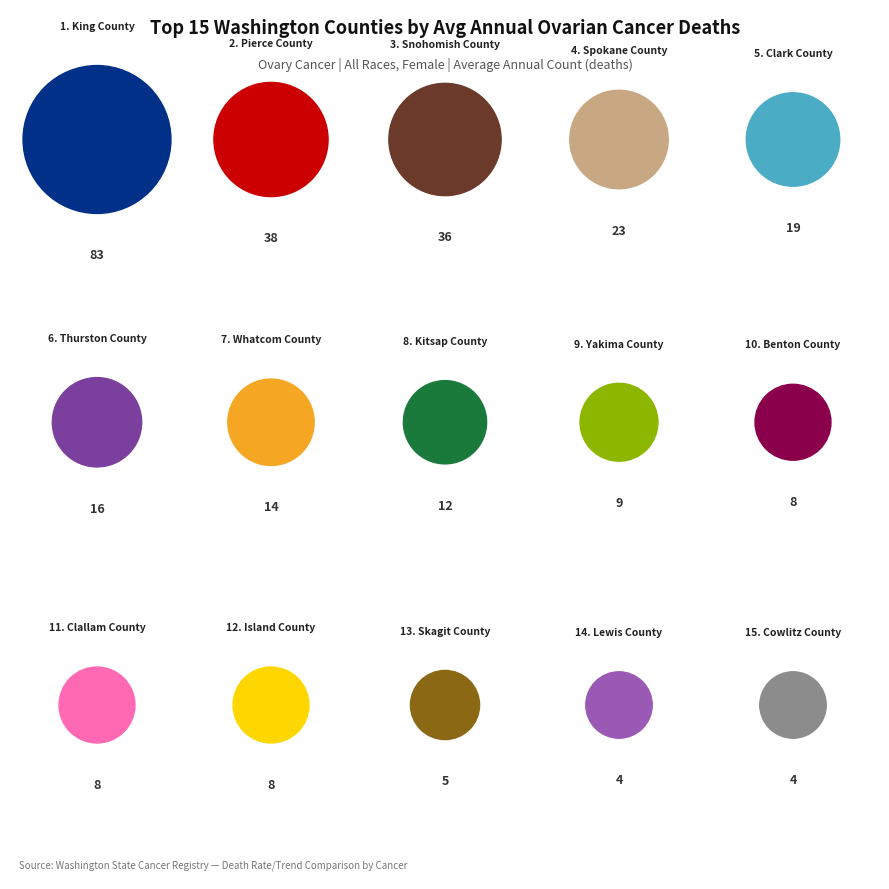

Is it true that Benton County is 16% of the pie?

False